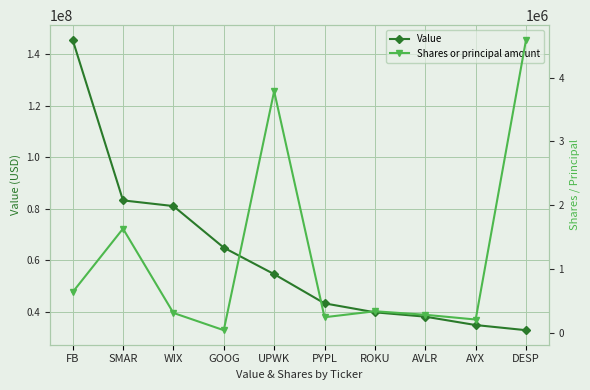

What is the difference between the highest and lowest values at GOOG?

64907052